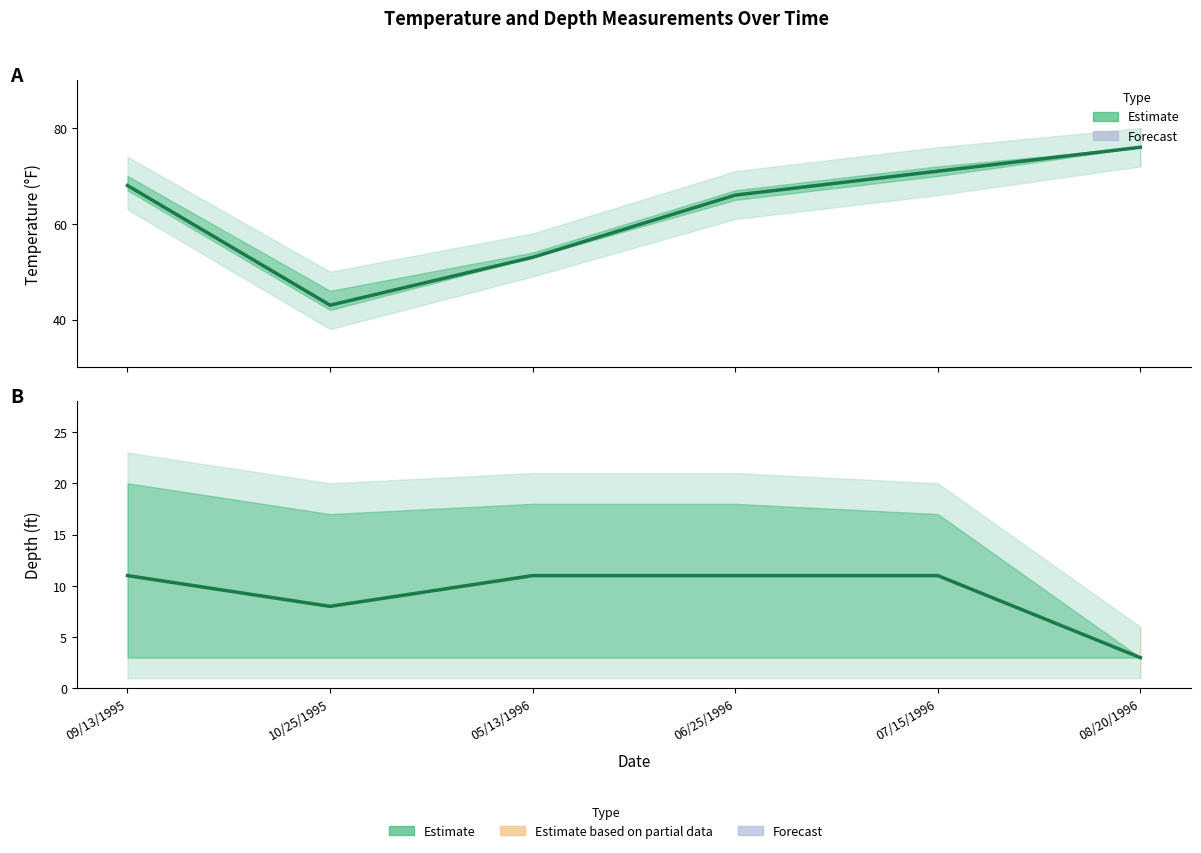

List the labels in order of value, smallest first.

08/20/1996, 10/25/1995, 09/13/1995, 05/13/1996, 06/25/1996, 07/15/1996